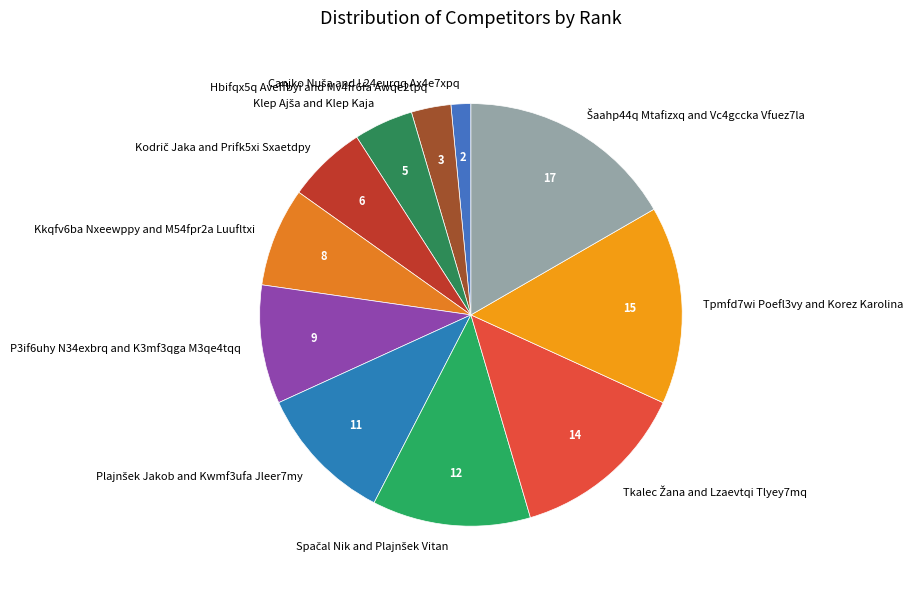

Does any single category account for the majority?

No